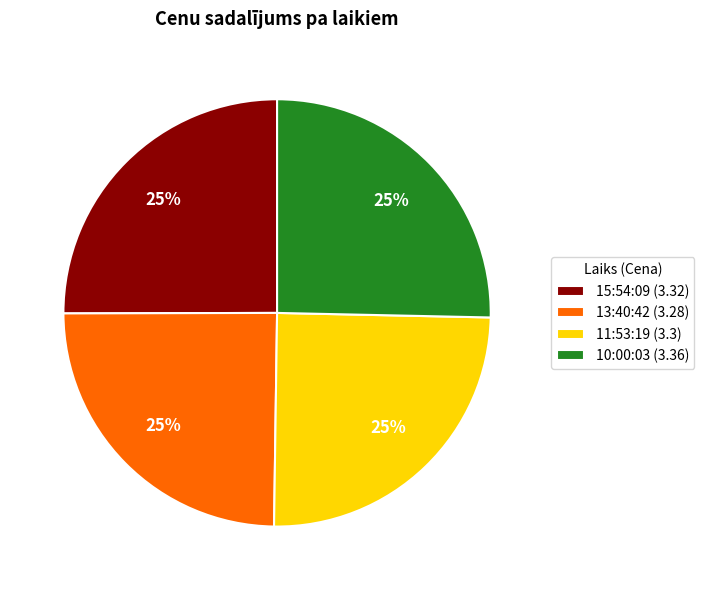

To the nearest percent, what is the combined percentage of 13:40:42 (3.28) and 15:54:09 (3.32)?

50%